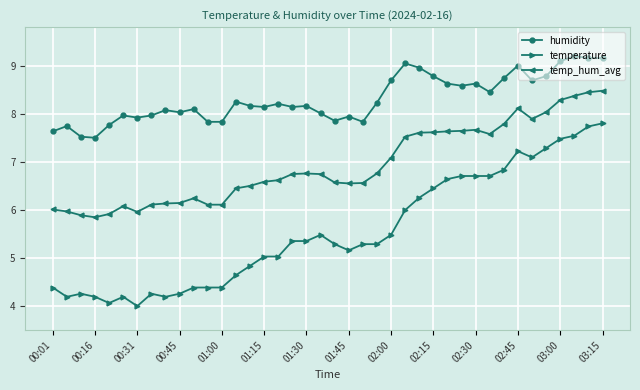

What are all the series names shown in the legend?

humidity, temperature, temp_hum_avg